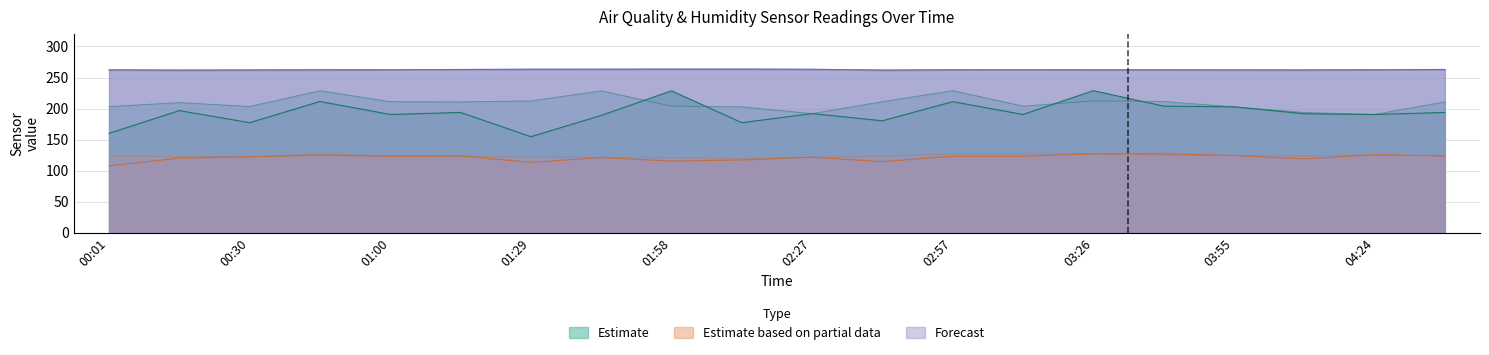

How many lines are shown in the chart?

3